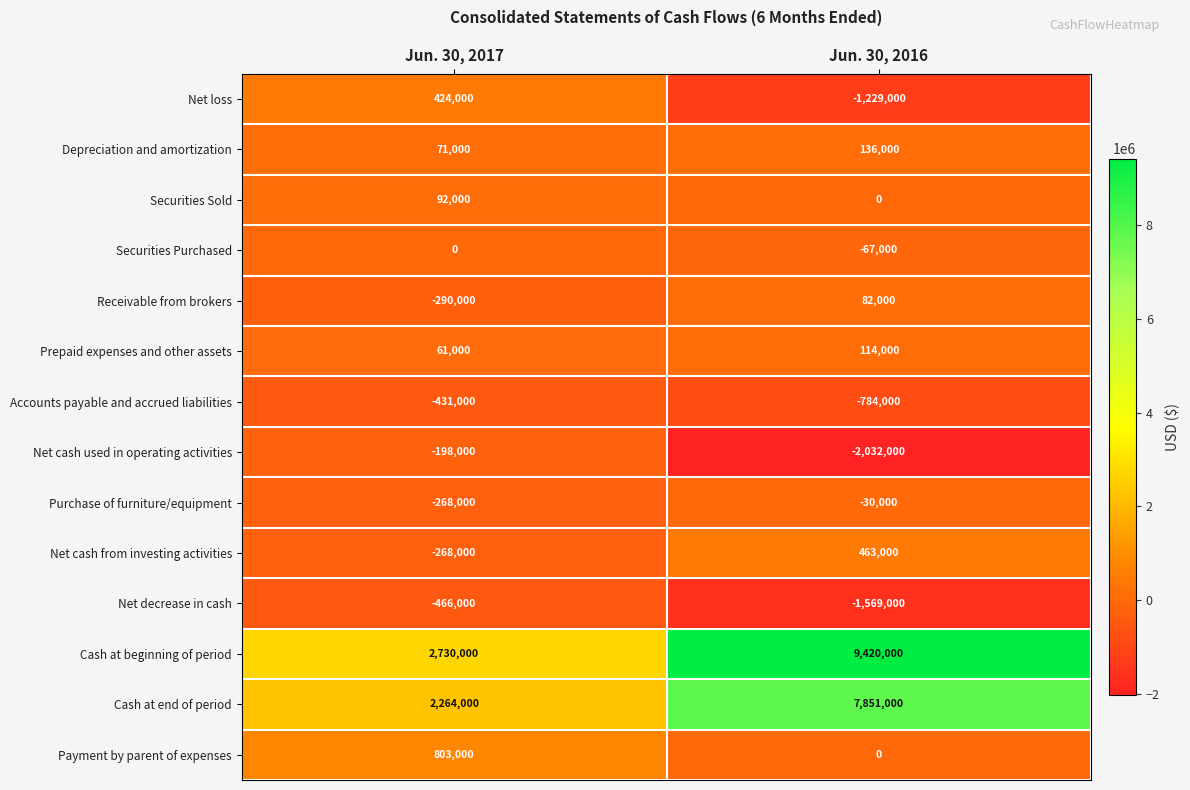

The Cash at beginning of period series shows 3987393 at Jun. 30, 2016. True or false?

False